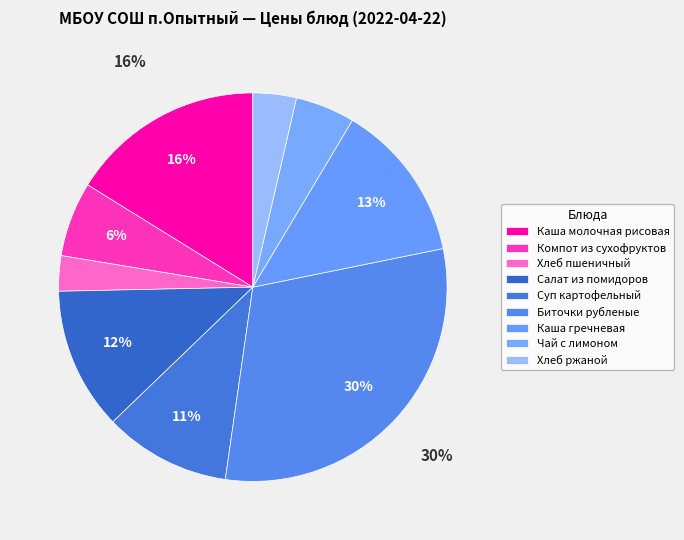

How many segments does this pie chart have?

9